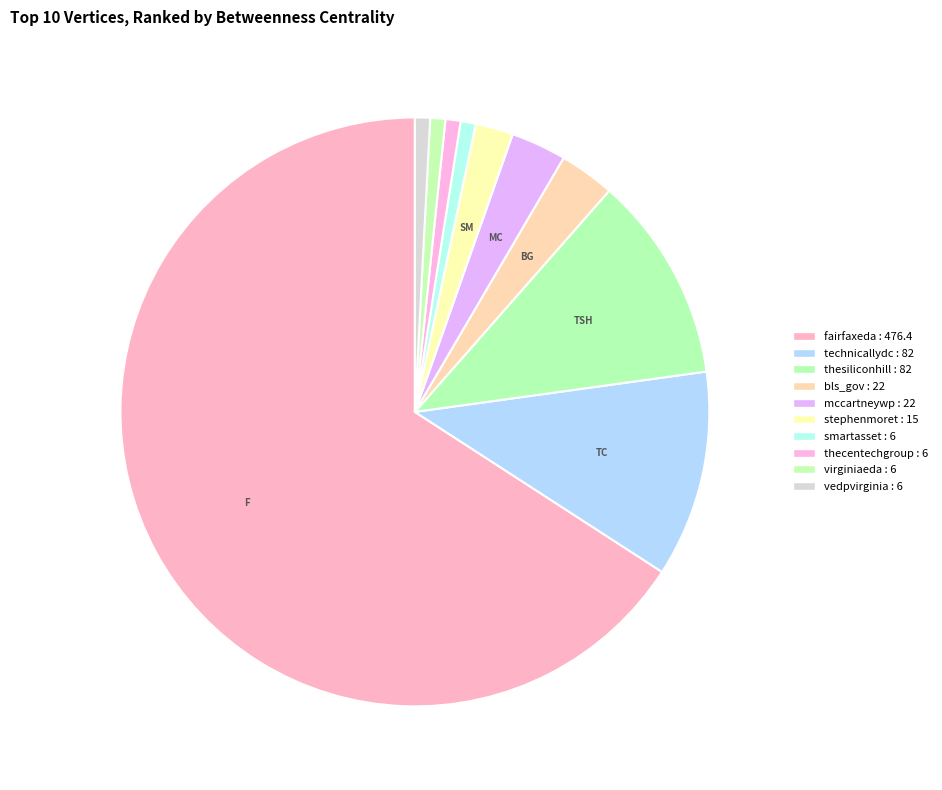

Which slice is the largest?

fairfaxeda